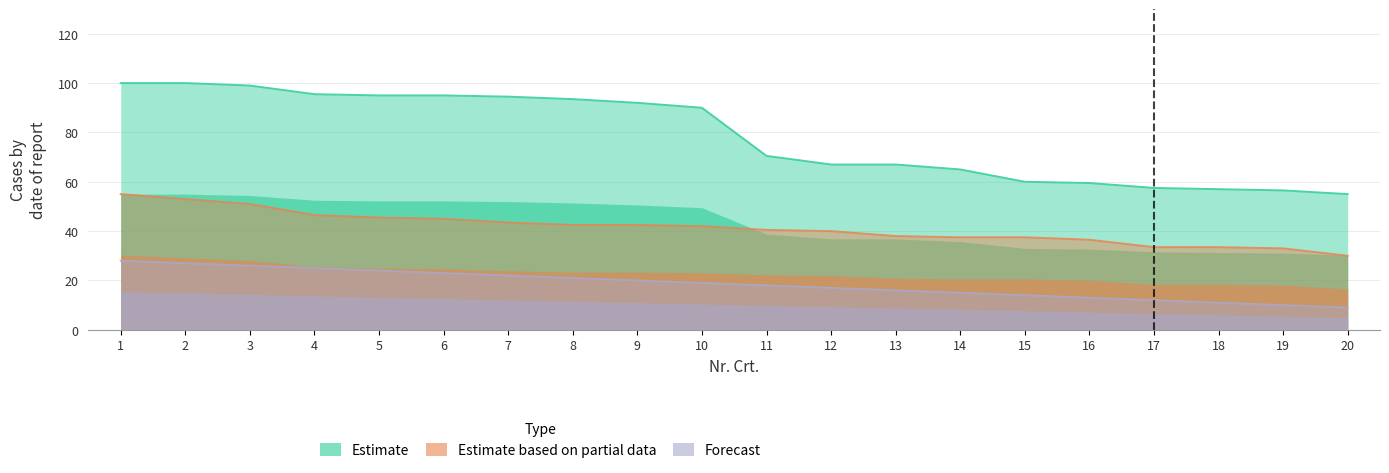

True or false: Forecast and Estimate cross at least once.

False